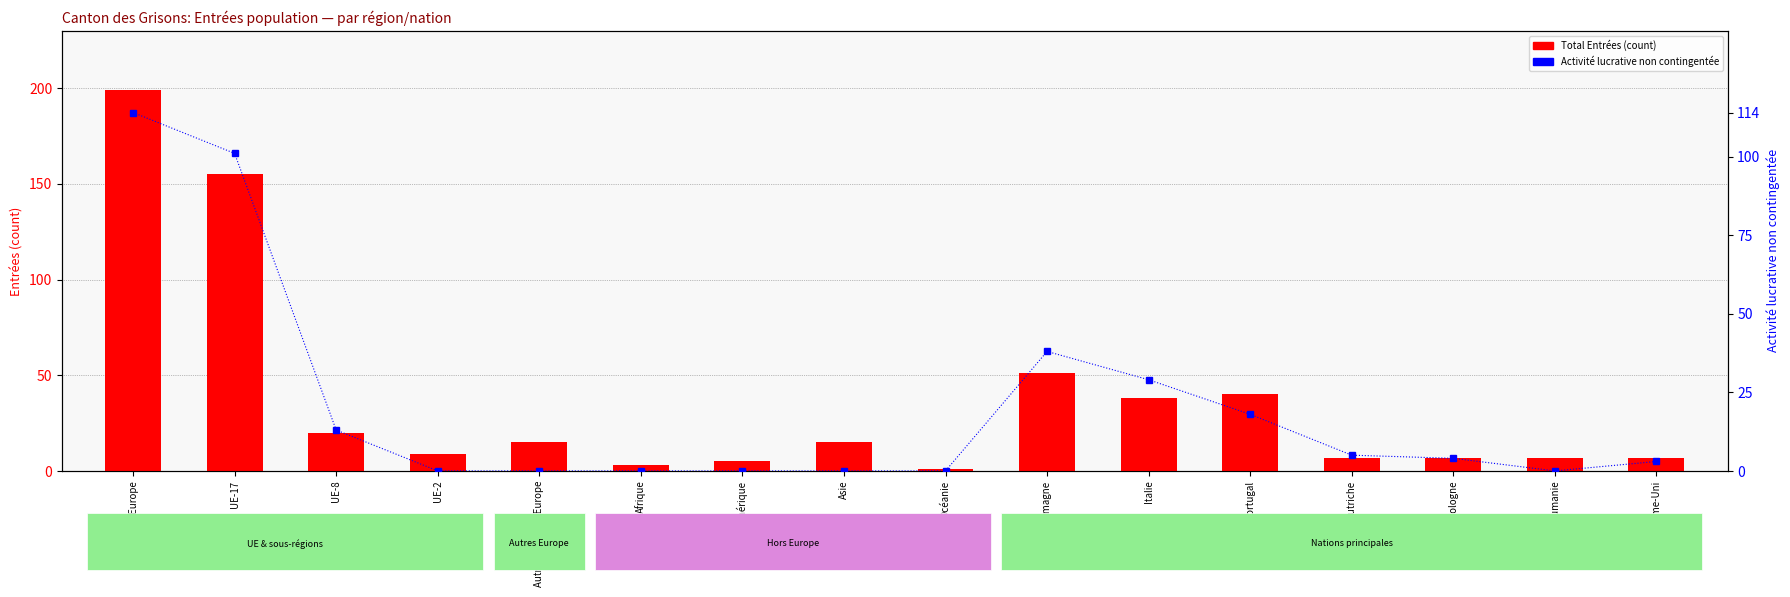

The Total Entrées series shows 7 at Autriche. True or false?

True